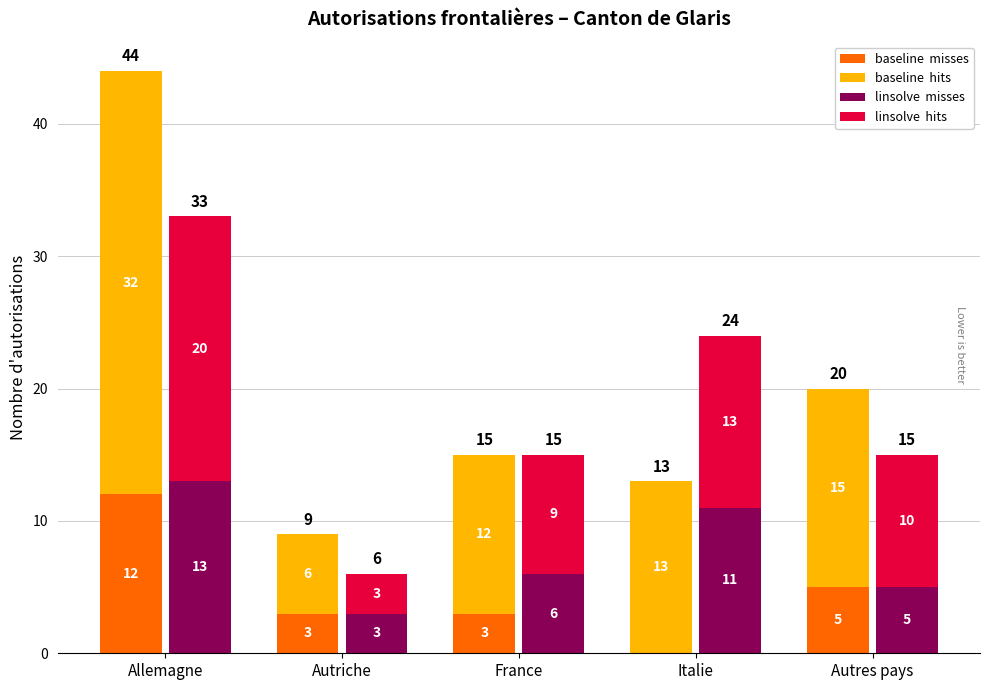

Which series has the largest total across all categories?

baseline  hits